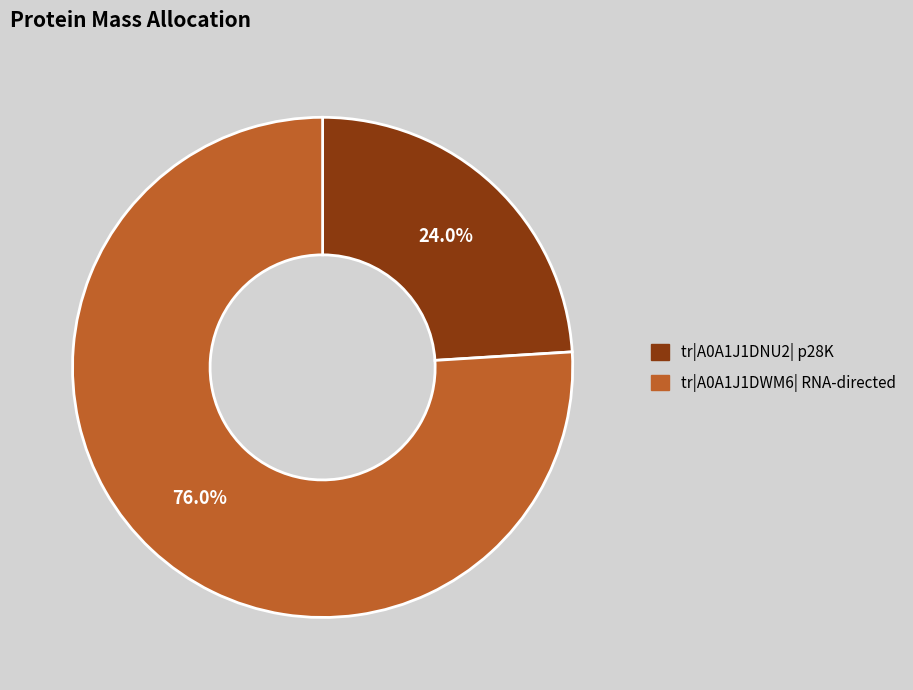

True or false: tr|A0A1J1DNU2| p28K accounts for 24% of the total.

True